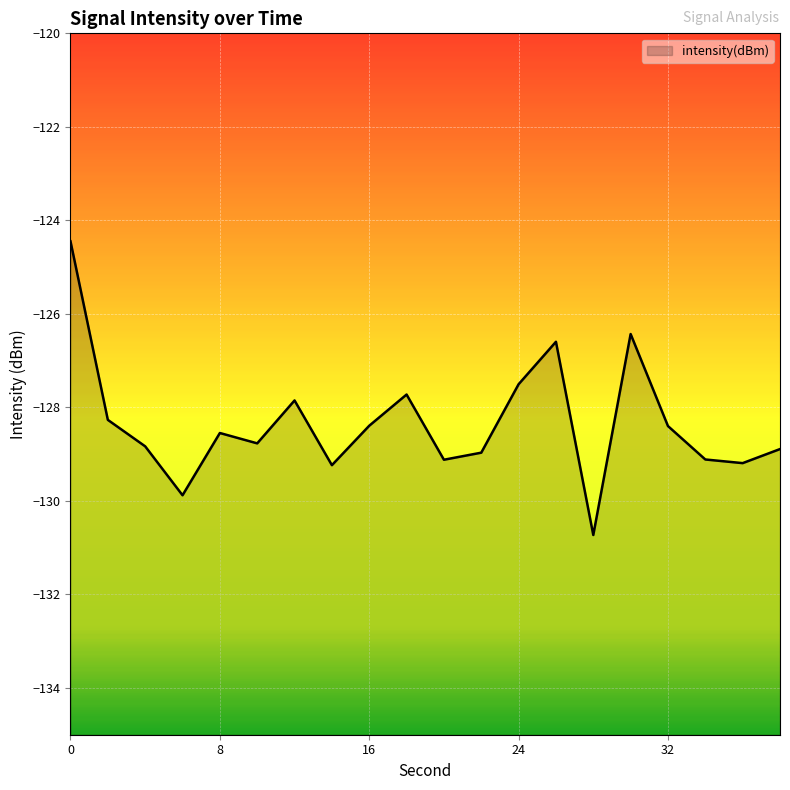

Reading left to right, extract all data points from this chart.

0=-124.4	2=-128.3	4=-128.8	6=-129.9	8=-128.5	10=-128.8	12=-127.9	14=-129.2	16=-128.4	18=-127.7	20=-129.1	22=-129.0	24=-127.5	26=-126.6	28=-130.7	30=-126.4	32=-128.4	34=-129.1	36=-129.2	38=-128.9